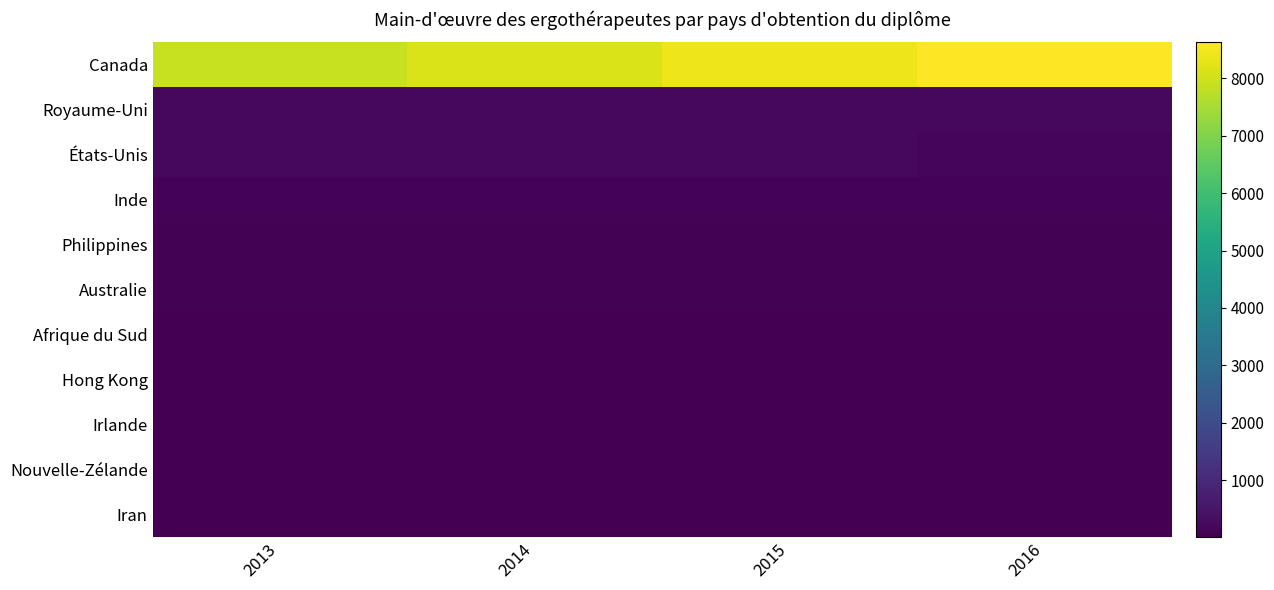

What is the difference between the highest and lowest values at 2014?

8111